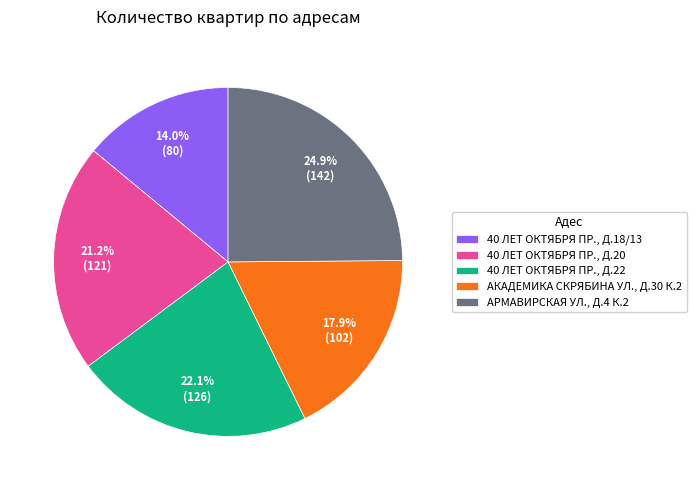

Is there a majority slice in this chart?

No